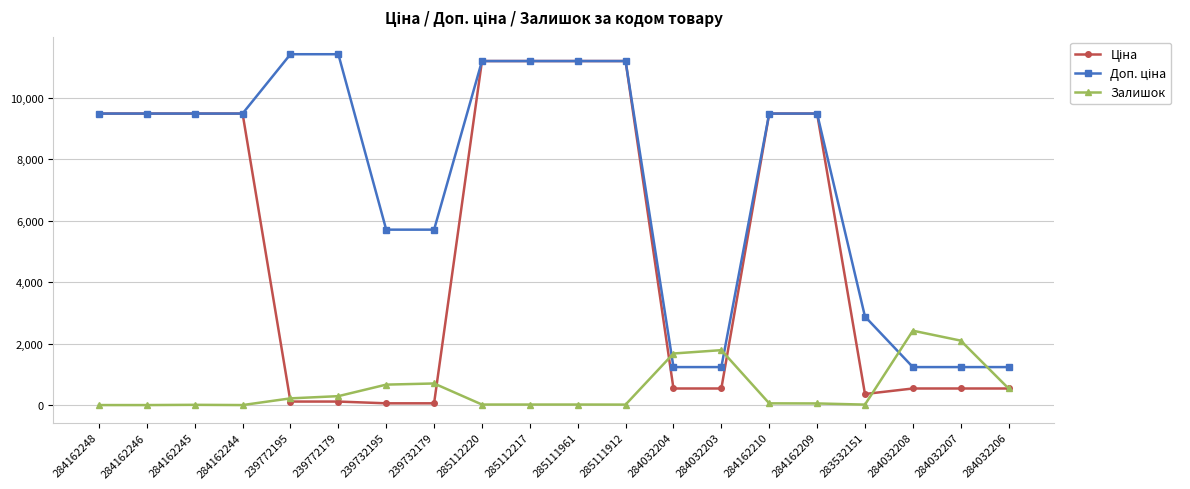

What is the greatest value displayed?

11410.0